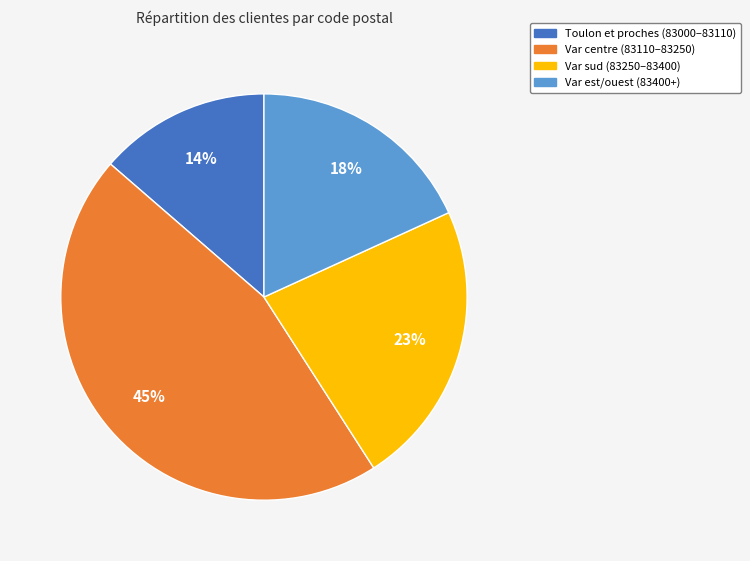

Does any single category account for the majority?

No